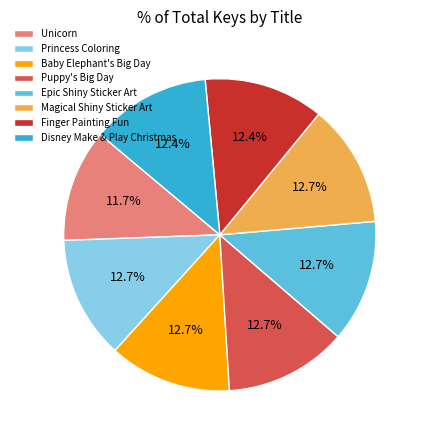

Is it true that Unicorn is 17% of the pie?

False